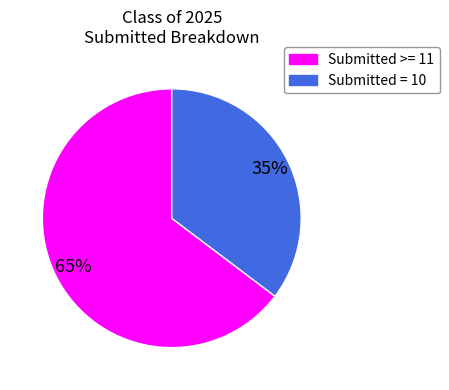

Which category accounts for the majority?

Submitted >= 11